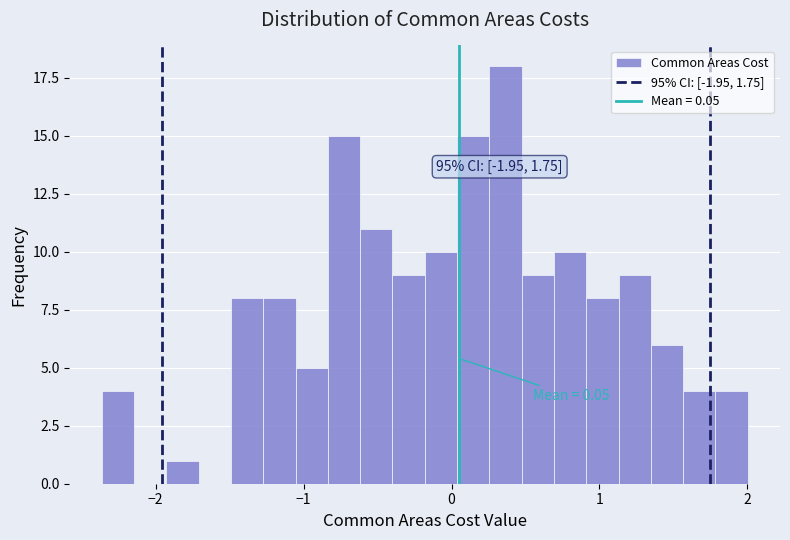

Read against the x-axis, roughly where is the centre of the tallest bar?

0.4